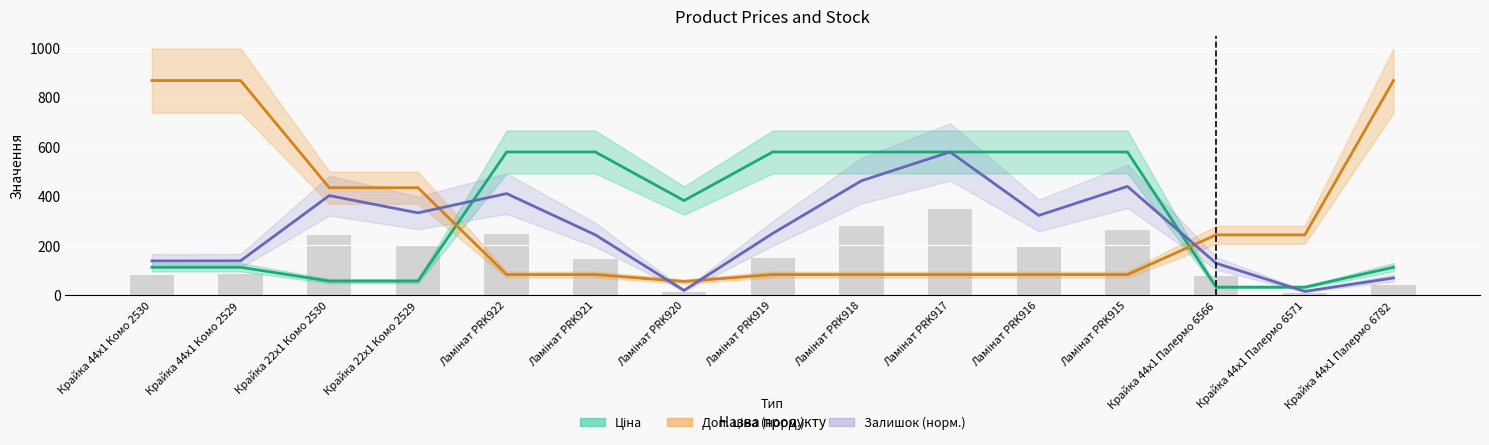

Which series changed the most between Крайка 44x1 Комо 2530 and Крайка 44x1 Палермо 6571?

Доп. ціна (норм.)